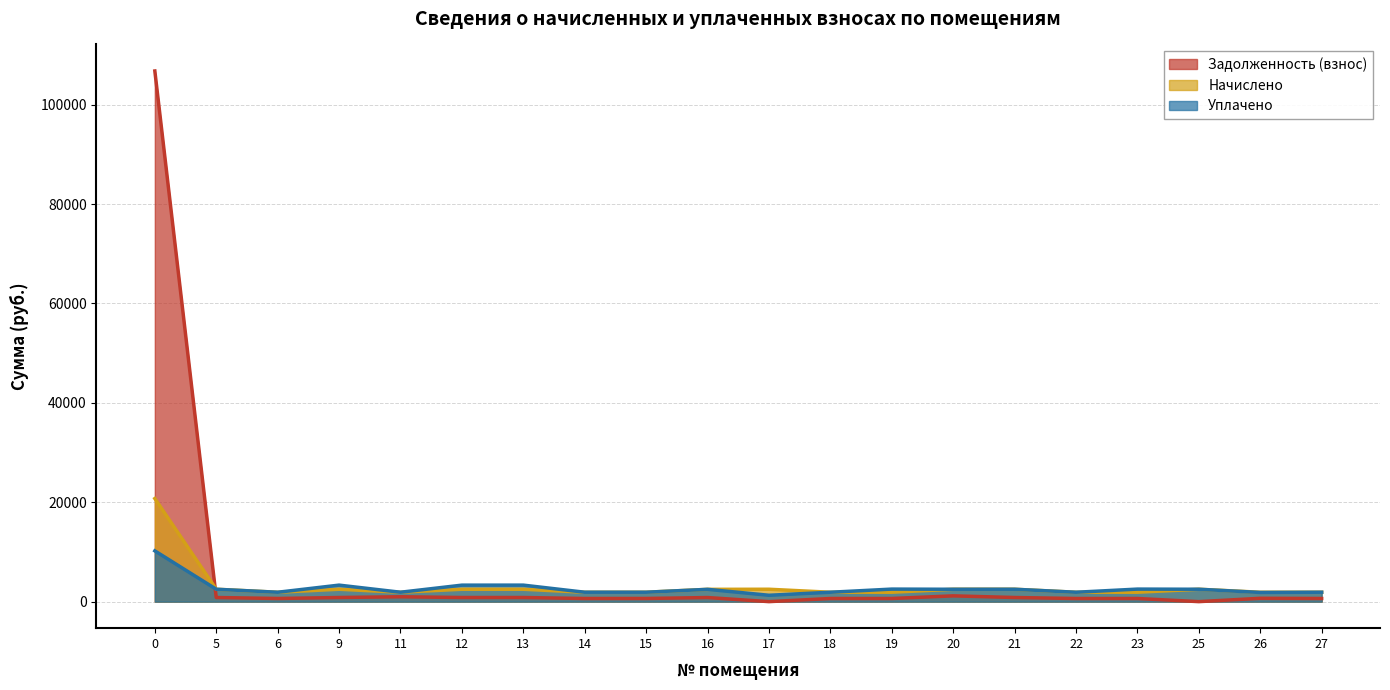

Which series has the largest total across all categories?

Задолженность (взнос)